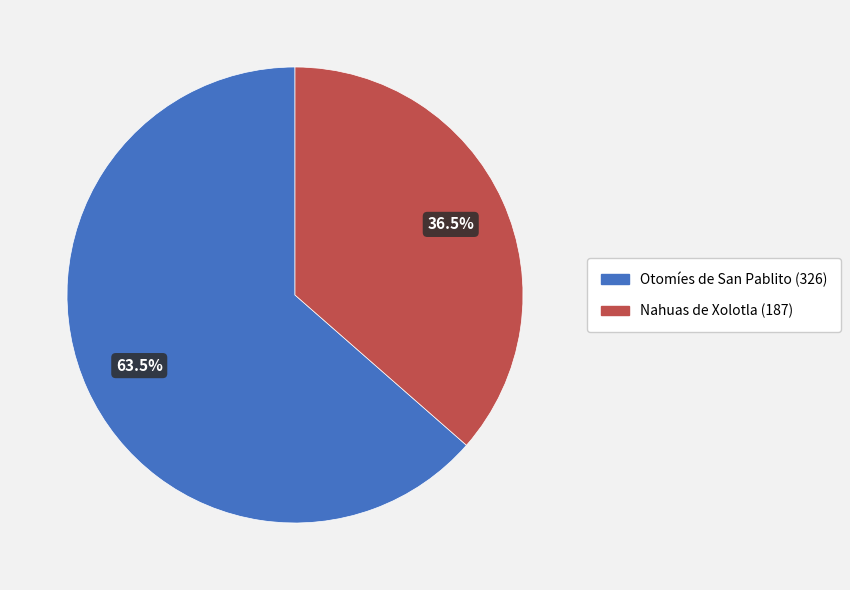

Is there a majority slice in this chart?

Yes